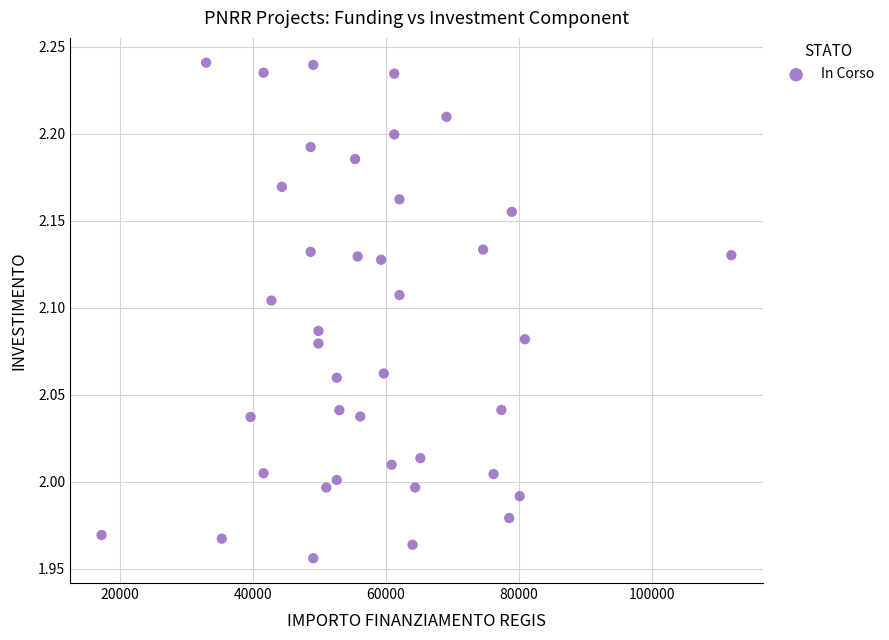

What is the range of X values (max minus min)?

94665.7